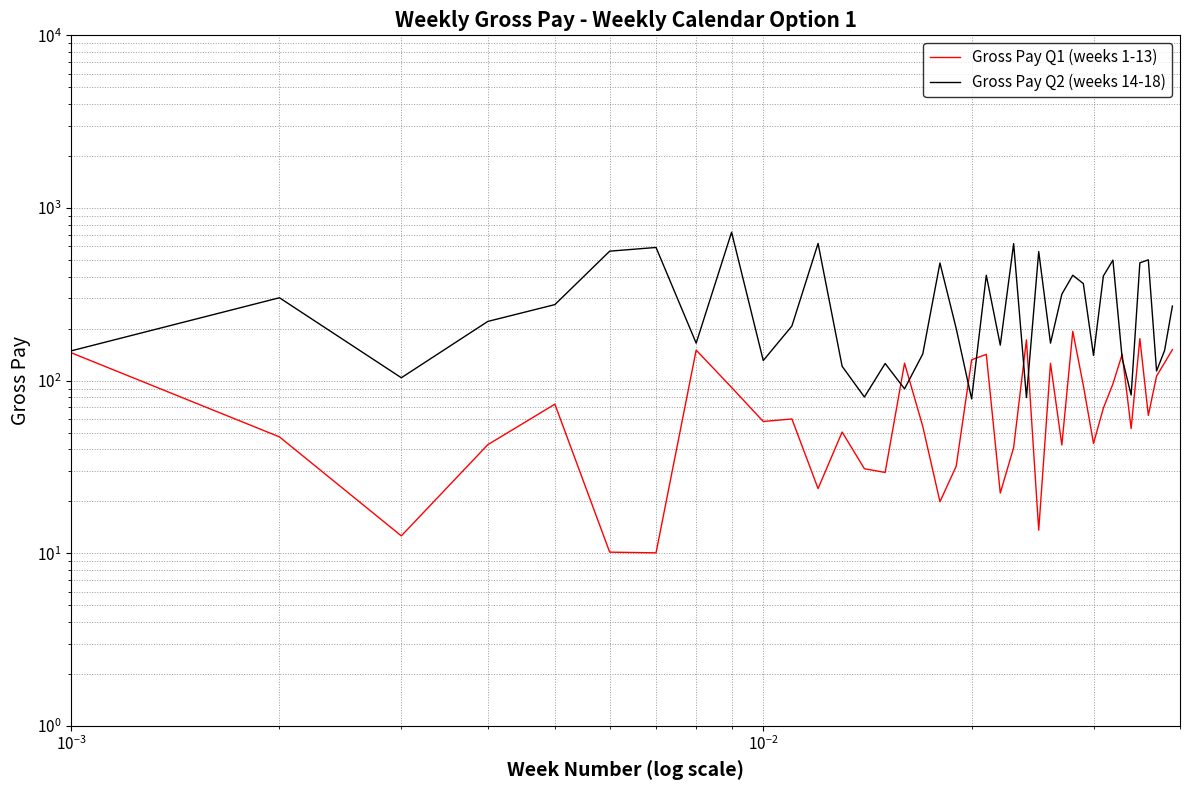

How many lines are shown in the chart?

2